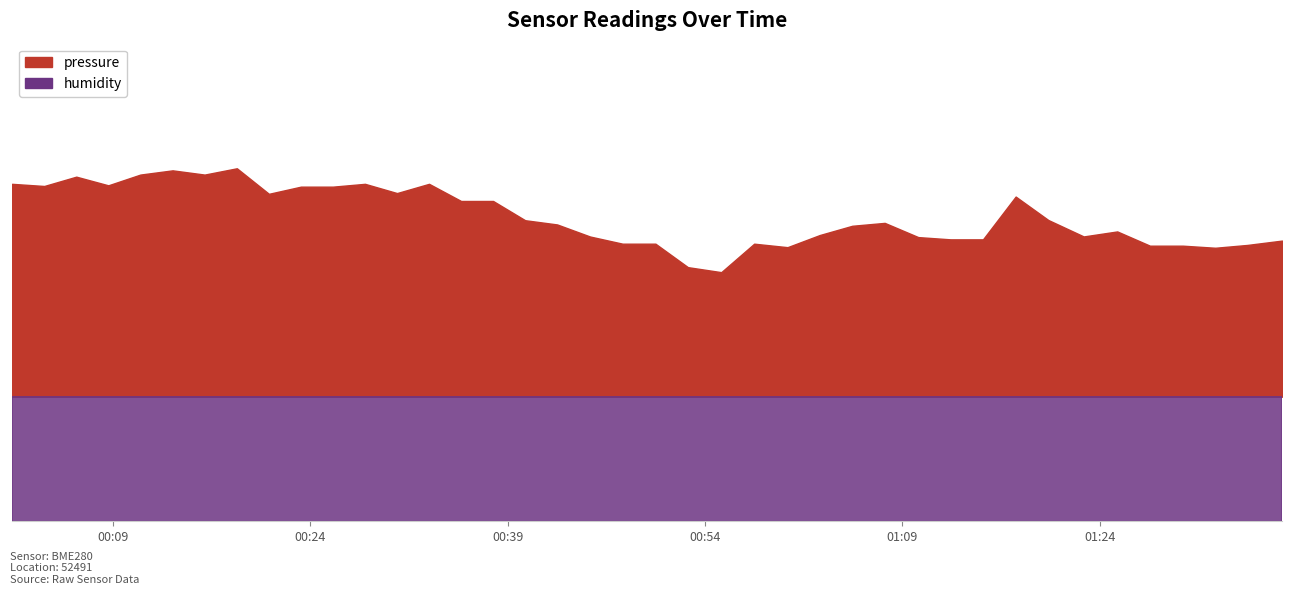

What is the sum of all humidity values?

2222.2